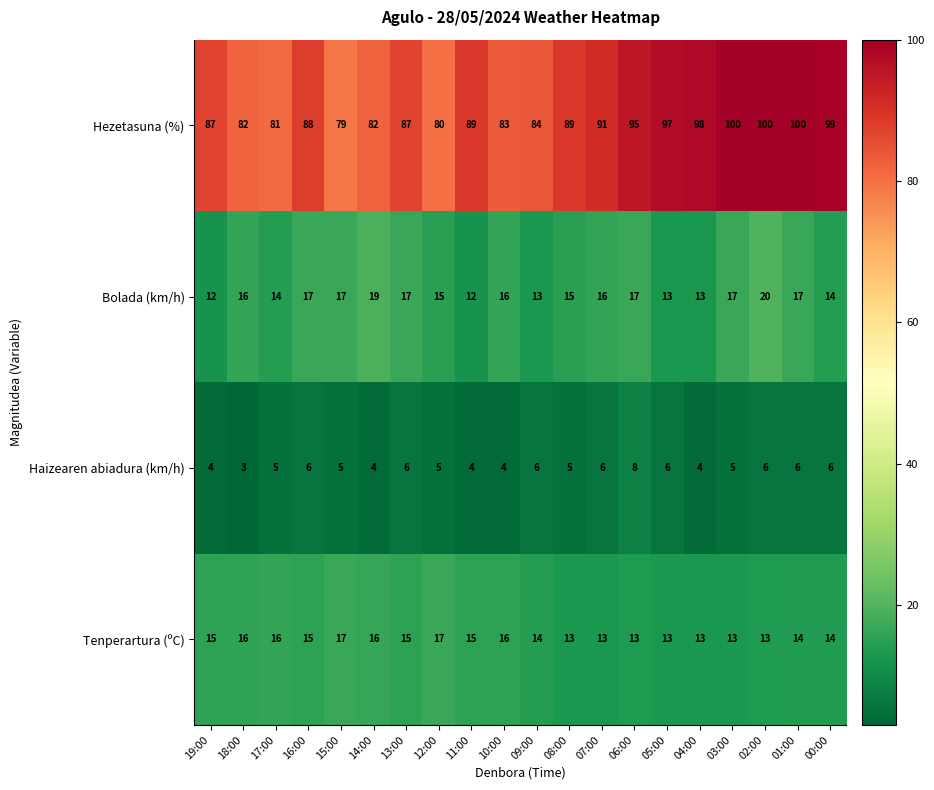

What is the smallest value displayed?

3